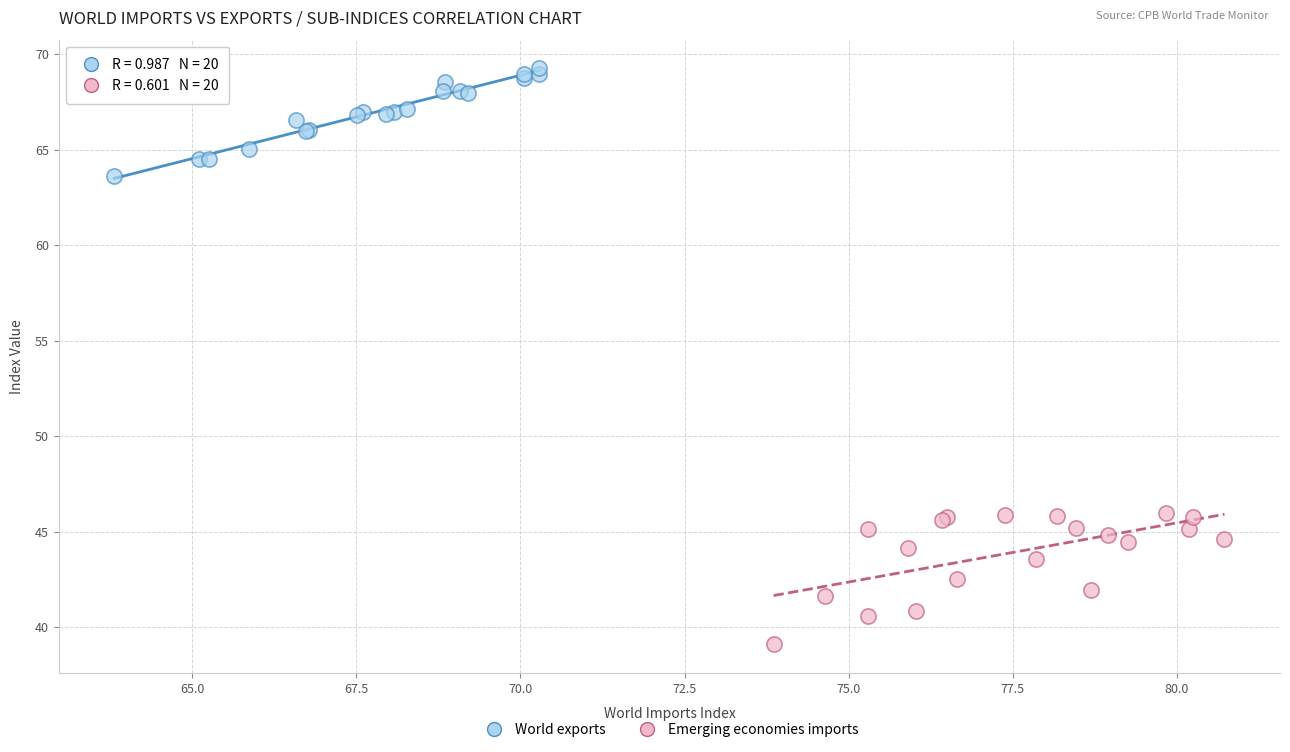

What are all the series names shown in the legend?

World exports, Emerging economies imports